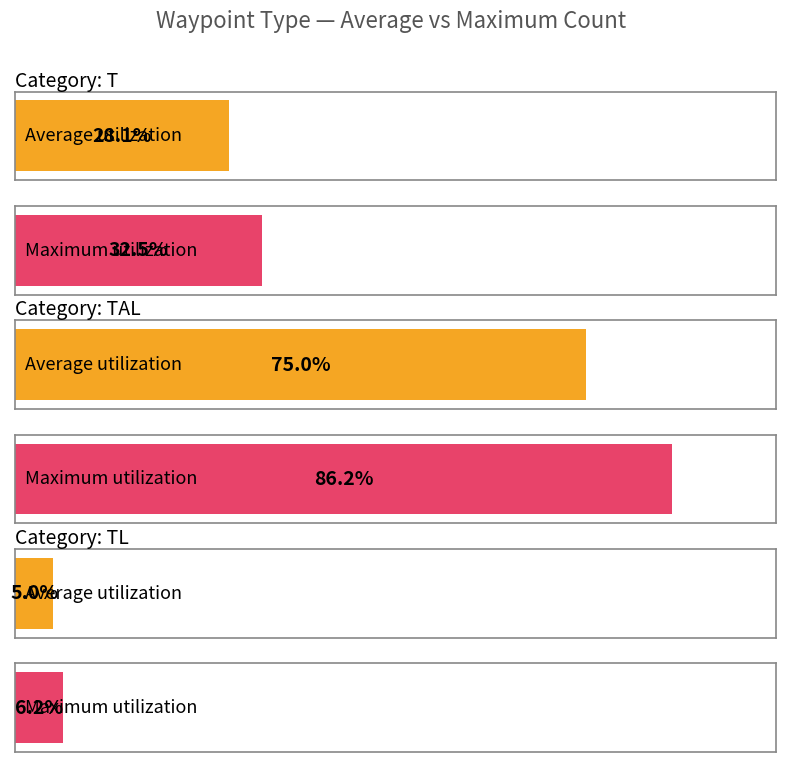

What is the label of the 2nd bar from the right?

TL